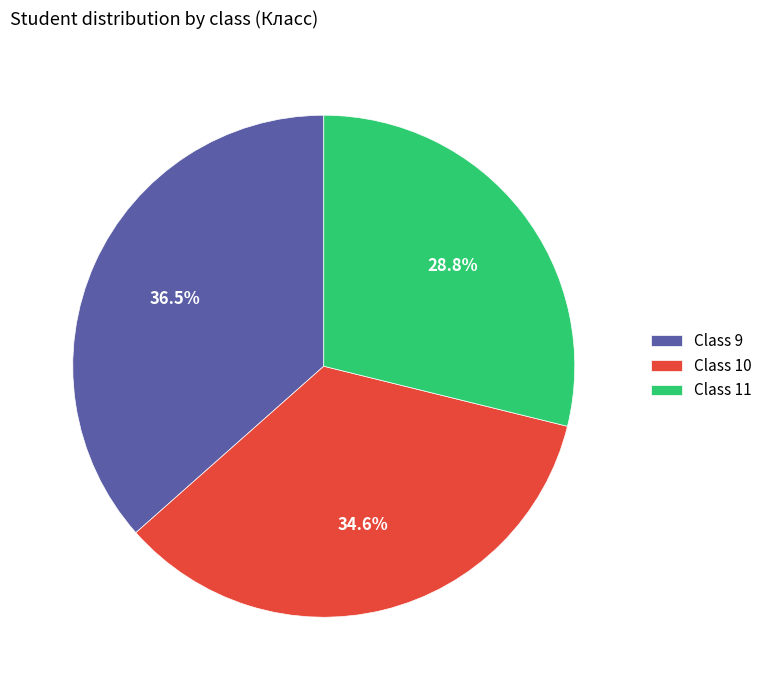

Which has a higher value, Class 10 or Class 11?

Class 10